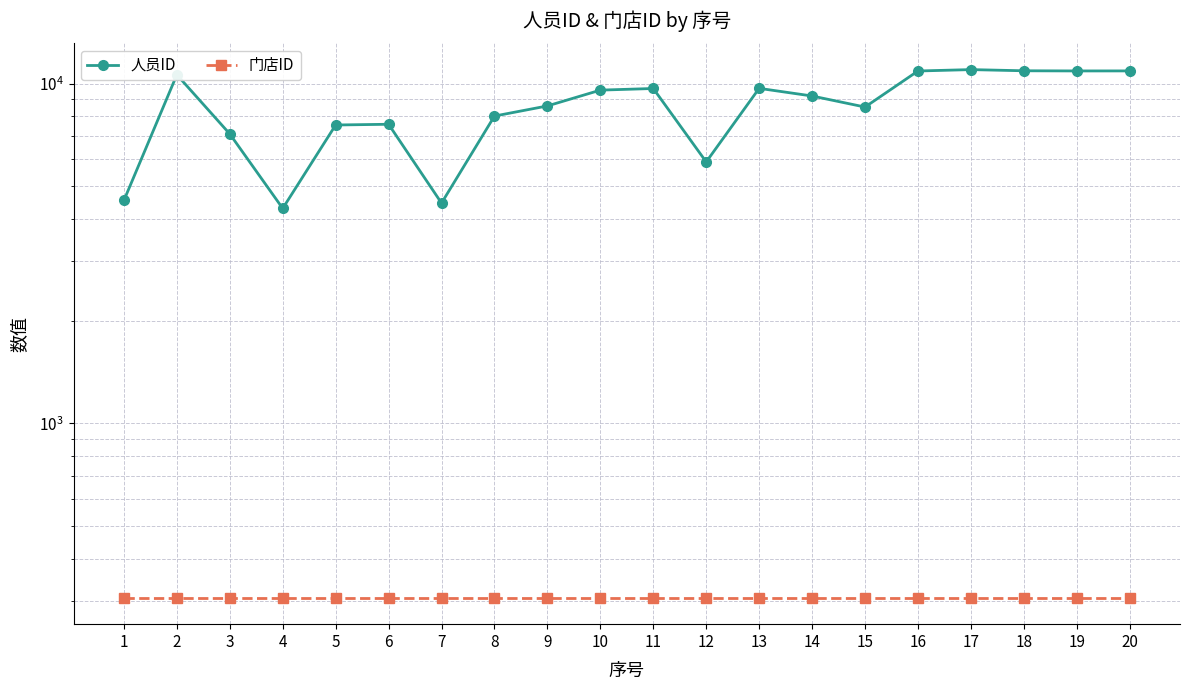

At how many categories does at least one series exceed 8628?

10